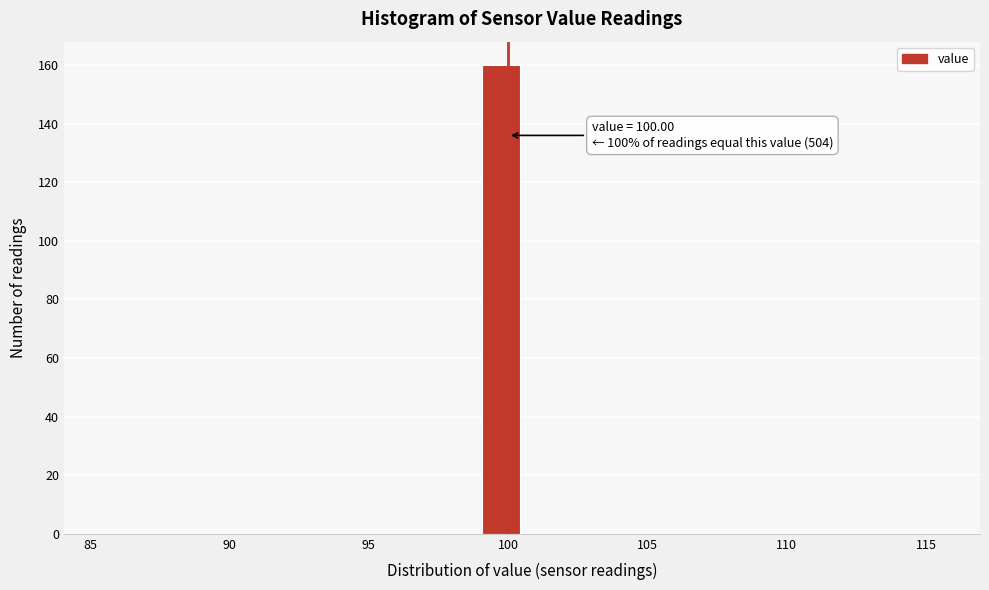

Around what value on the x-axis is the tallest bar? Give the approximate position of its centre, as read against the axis.

100.0